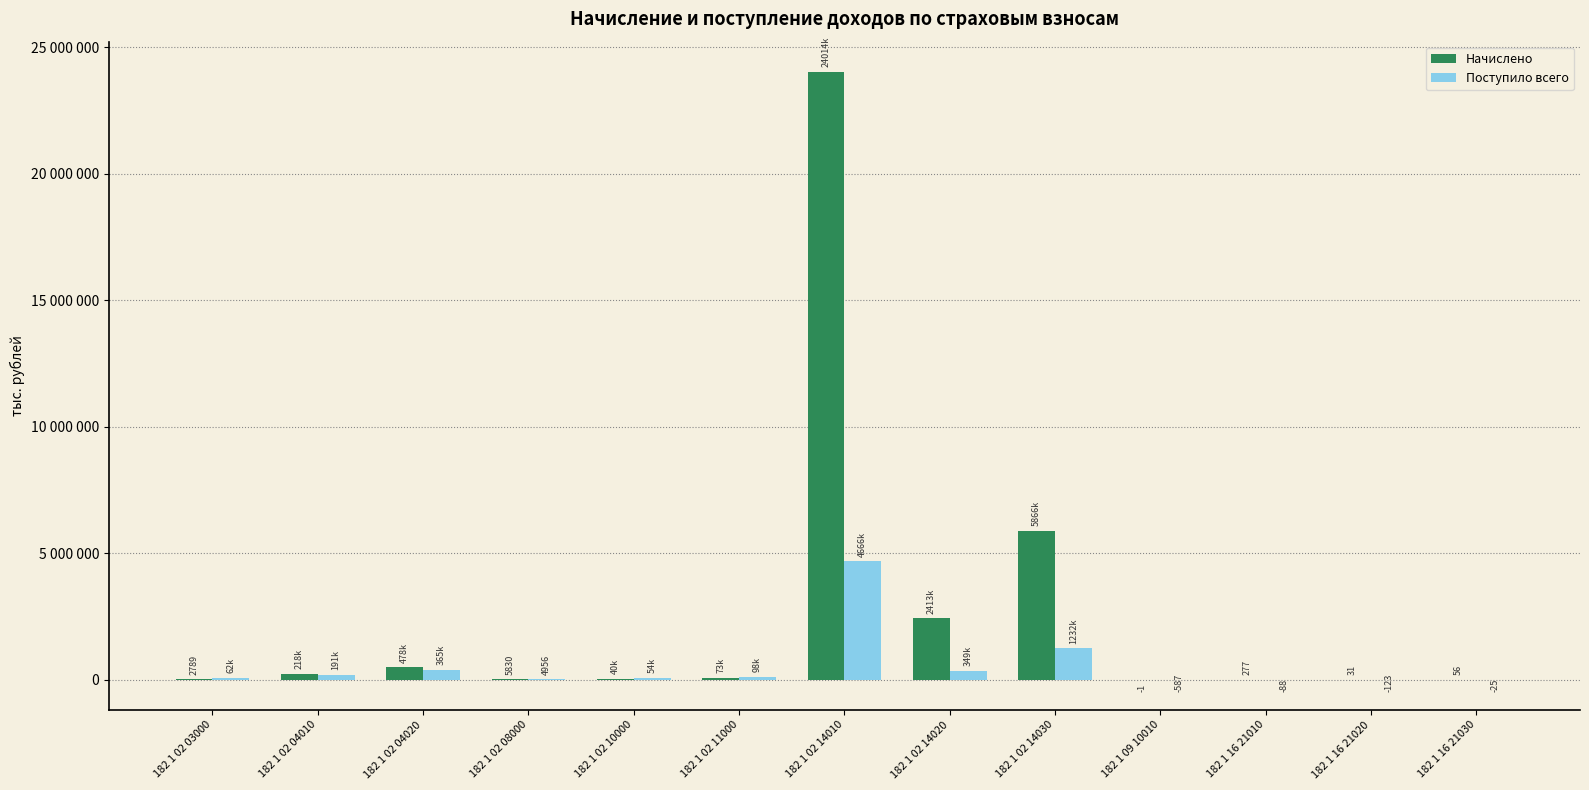

What is the value of the Поступило всего bar at the 7th from the left?

4665762